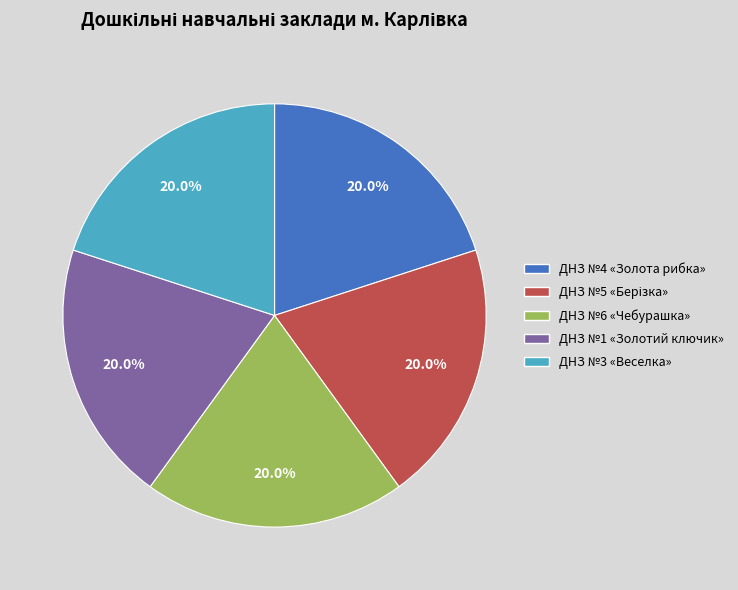

To the nearest percent, what is the average slice percentage?

20%